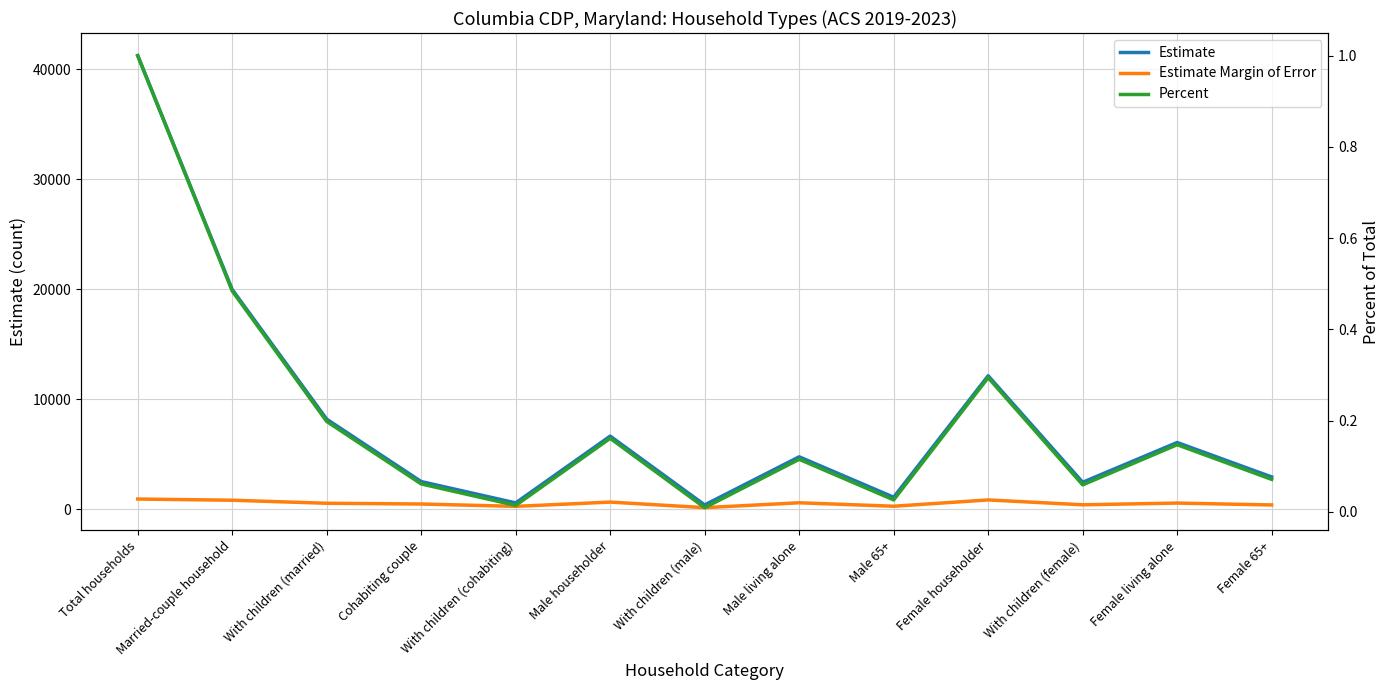

List the labels in order of Percent value, largest first.

Total households, Married-couple household, Female householder, With children (married), Male householder, Female living alone, Male living alone, Female 65+, Cohabiting couple, With children (female), Male 65+, With children (cohabiting), With children (male)